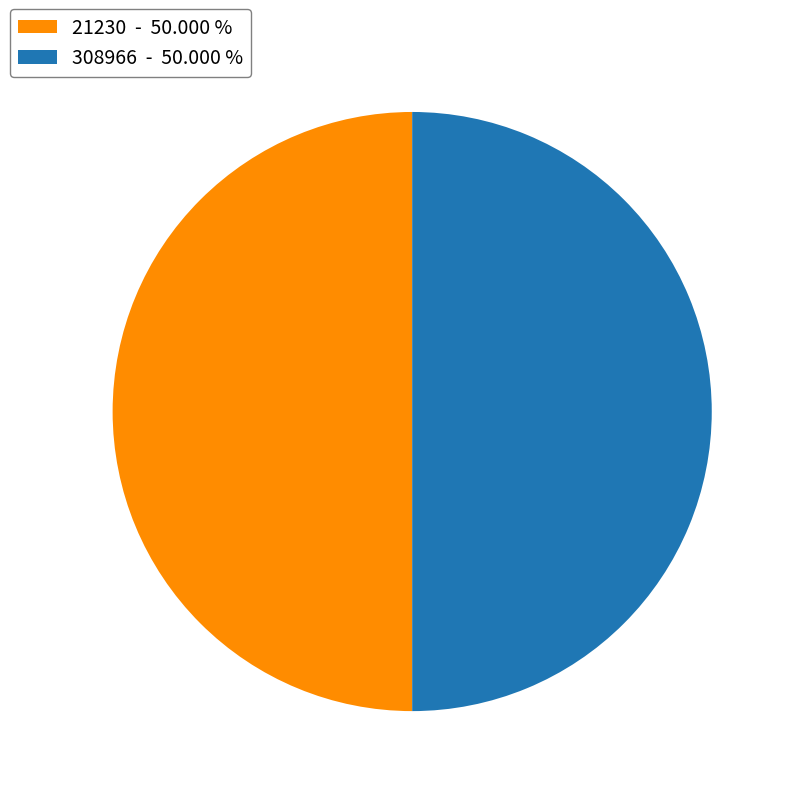

Do 308966 - 50.000 % and 21230 - 50.000 % together represent more than half of the pie?

Yes